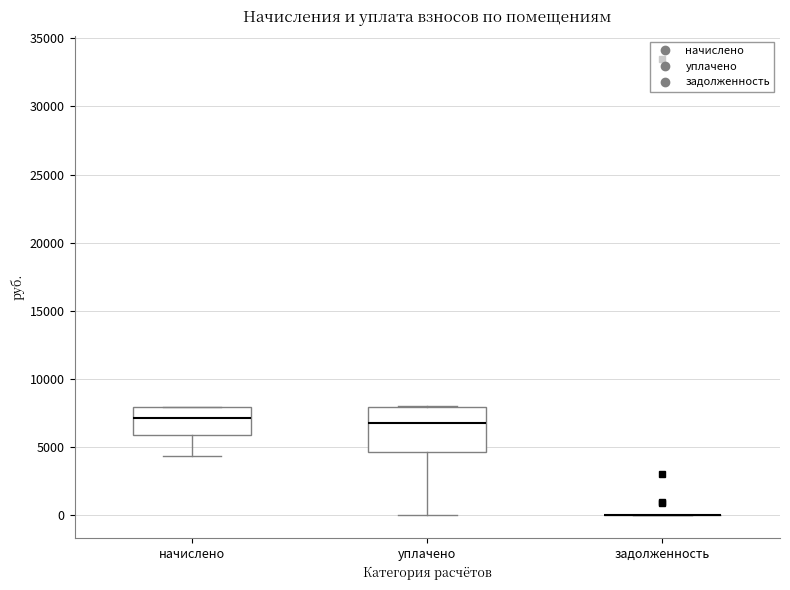

Reading left to right, read every box against the y-axis: the position of its median line, the range the box covers, and the ends of its whiskers. The values are not printed on the chart, so give them approximately, as read against the axis.

начислено: median 7000, box 6000 to 8000, whiskers 4500 to 8000
уплачено: median 7000, box 4500 to 8000, whiskers 0 to 8000
задолженность: box collapsed to a line at 0, whiskers 0 to 0